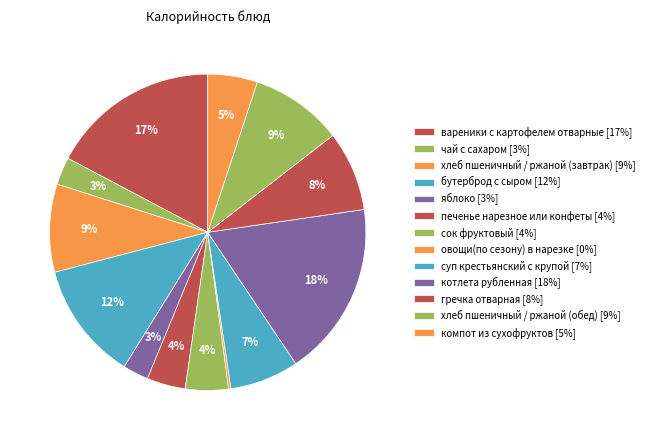

Which category has the smallest portion of the pie?

овощи(по сезону) в нарезке